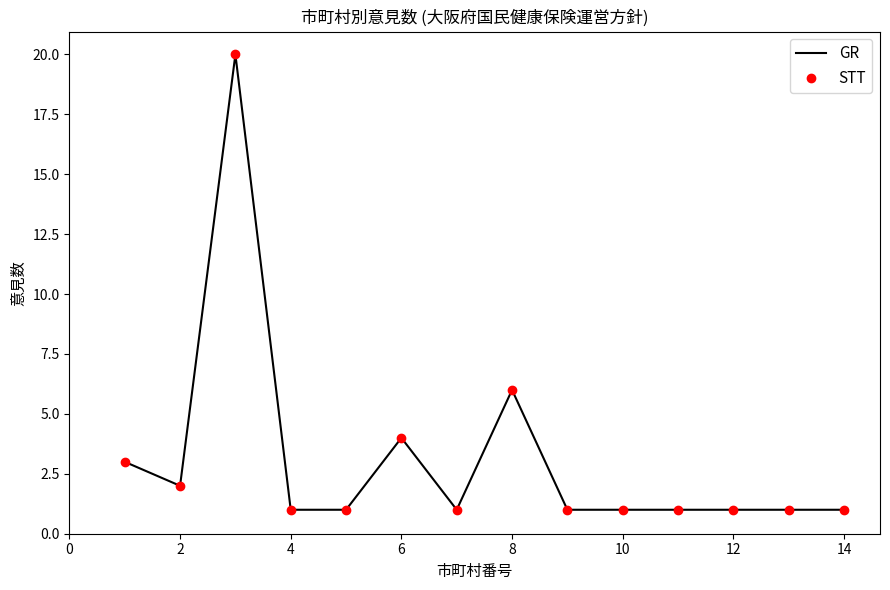

What is the smallest value displayed?

1